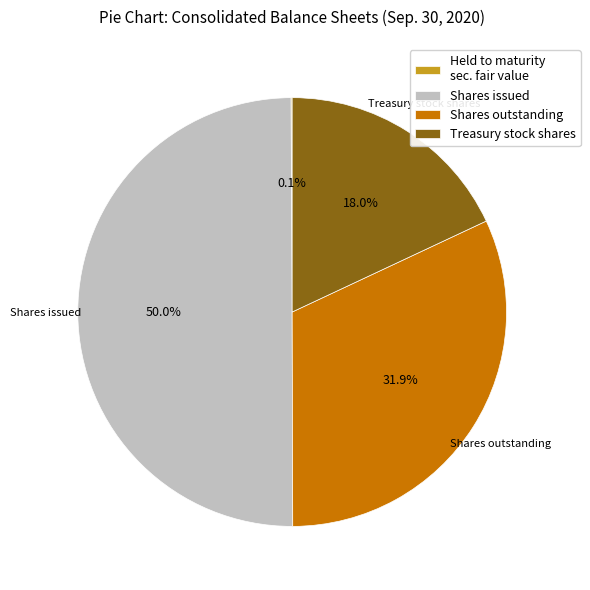

Is it true that Treasury stock shares is 18% of the pie?

True